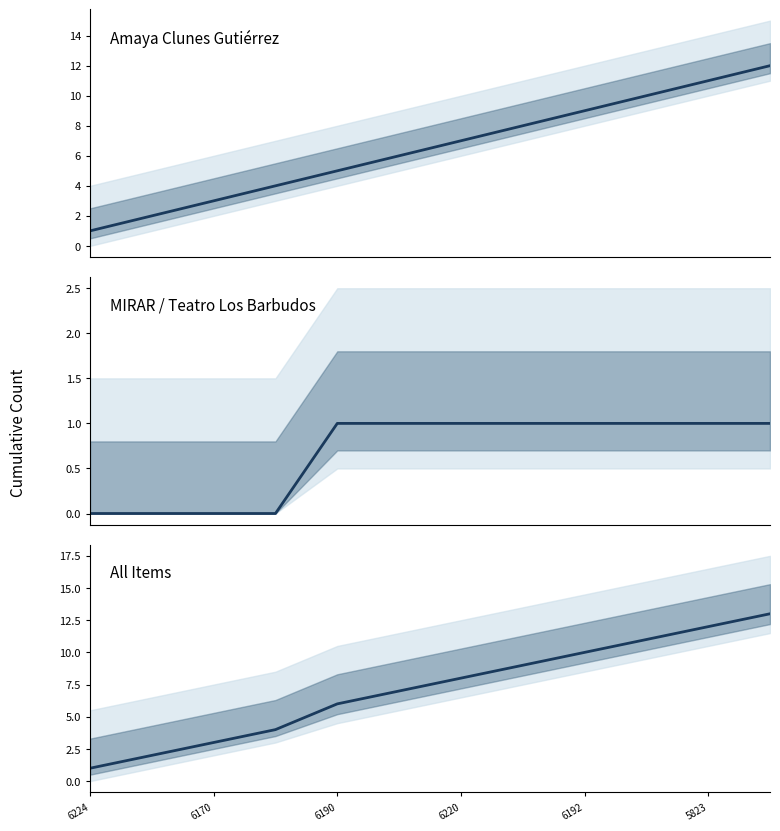

What is the difference between the maximum and minimum values in the Amaya Clunes Gutiérrez series?

11